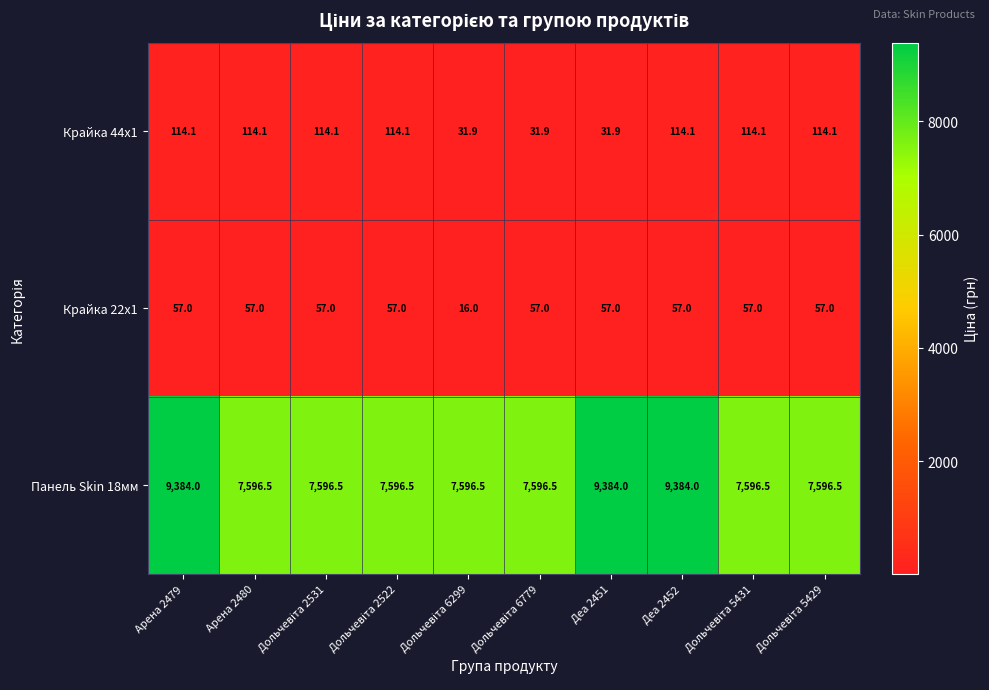

What is the minimum value for Крайка 44x1?

31.9